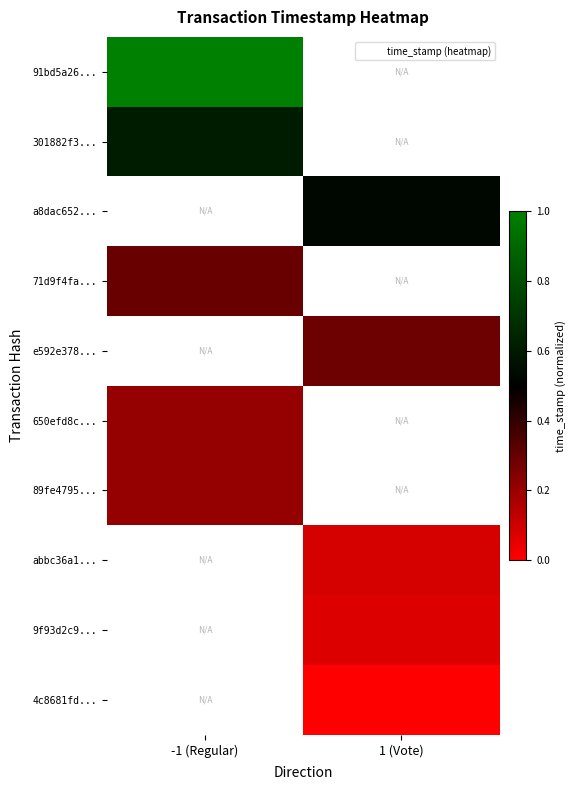

Is it true that 4c8681fd... equals 0.0 at 1 (Vote)?

True